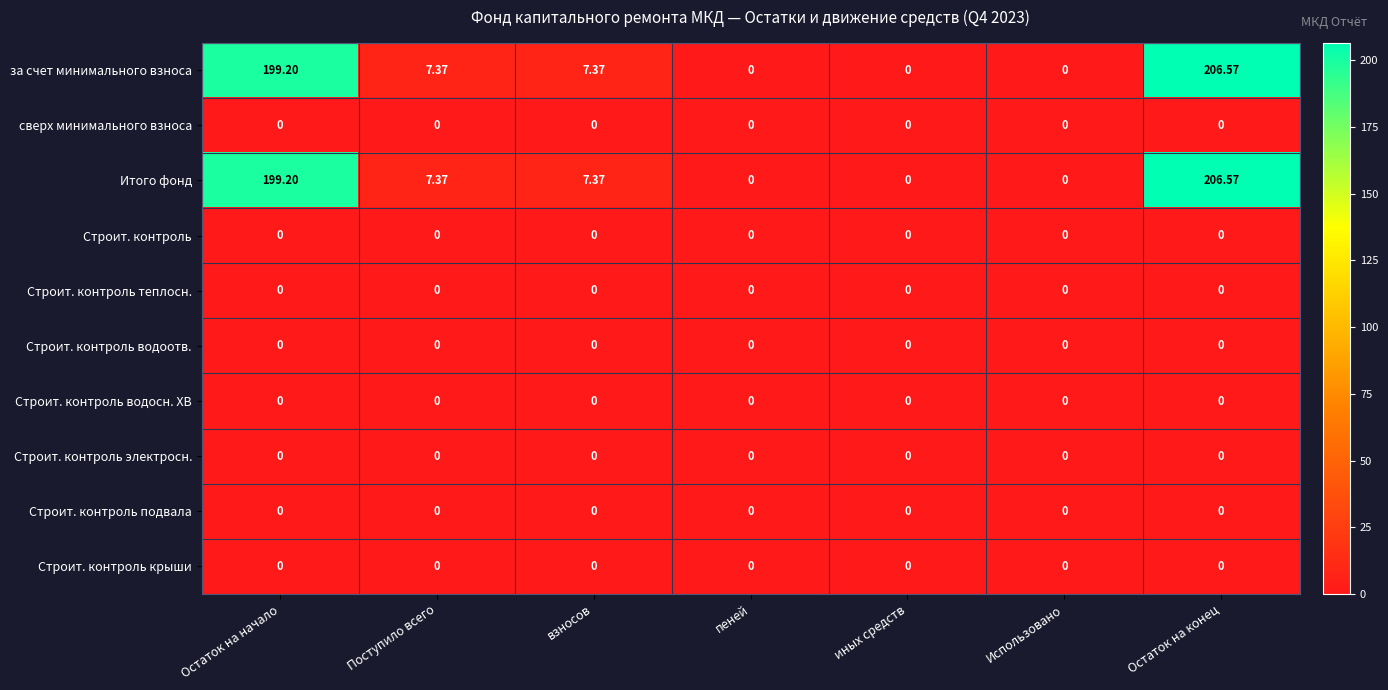

How many distinct data groups are displayed?

10